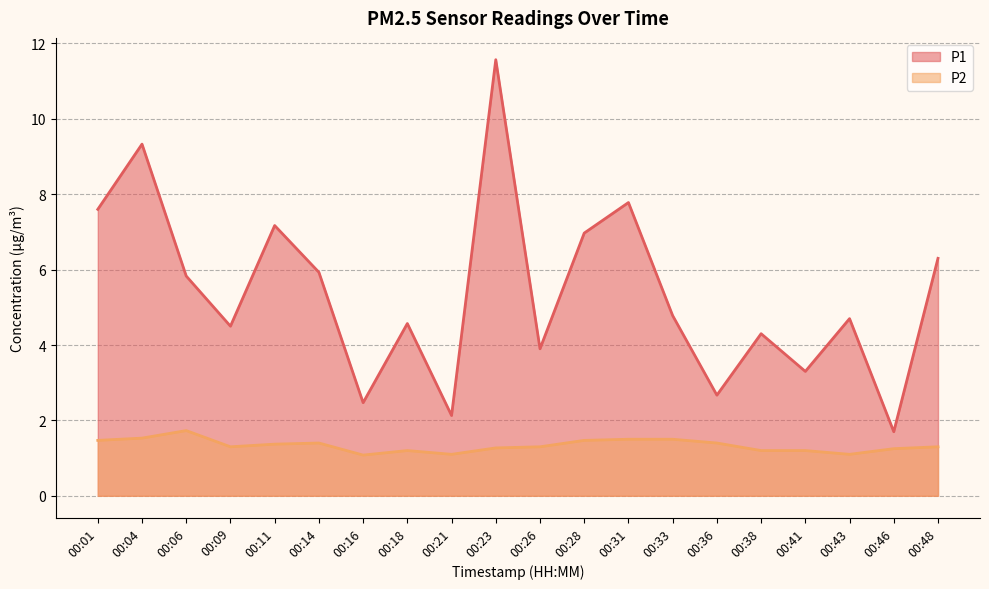

Is it true that P1 equals 4.3 at 00:38?

True